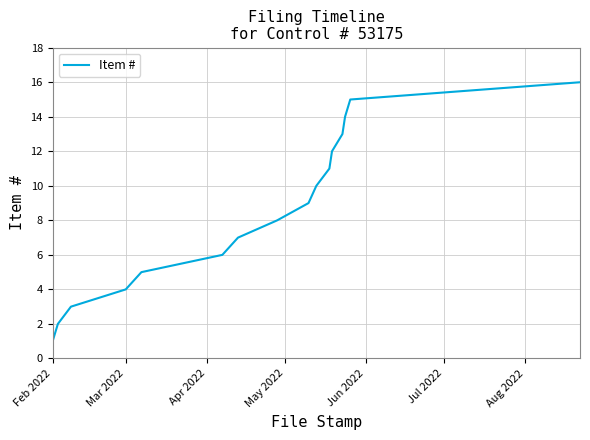

What is the difference between the maximum and minimum values?

15